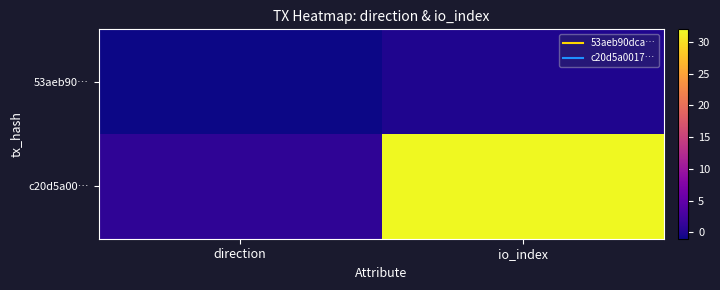

Between direction and io_index, which series saw the biggest shift?

c20d5a00…